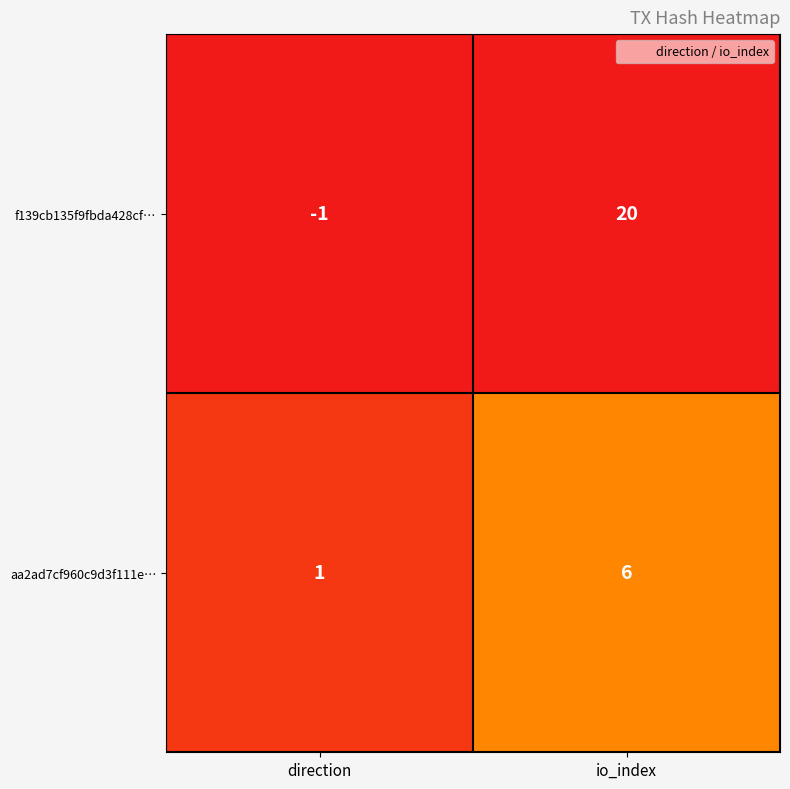

How many data points in f139cb135f9fbda428cf… are less than 20?

1